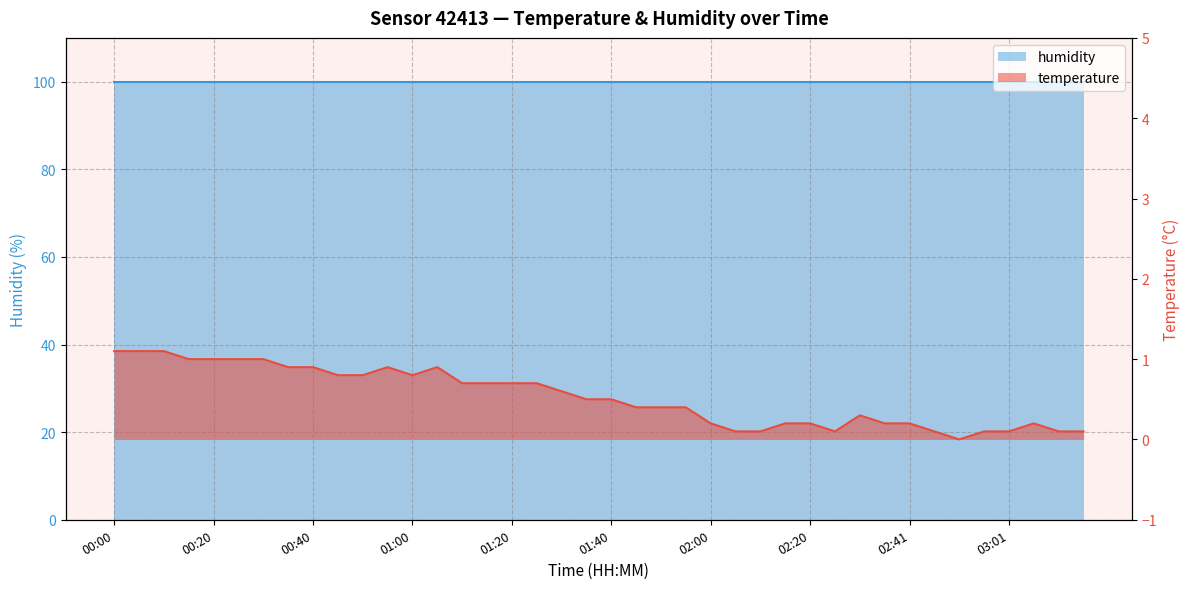

List the labels in order of value, smallest first.

02:51, 02:05, 02:10, 02:26, 02:46, 02:56, 03:01, 03:11, 03:16, 02:00, 02:15, 02:20, 02:36, 02:41, 03:06, 02:31, 01:45, 01:50, 01:55, 01:35, 01:40, 01:30, 01:10, 01:15, 01:20, 01:25, 00:45, 00:50, 01:00, 00:35, 00:40, 00:55, 01:05, 00:15, 00:20, 00:25, 00:30, 00:00, 00:05, 00:10